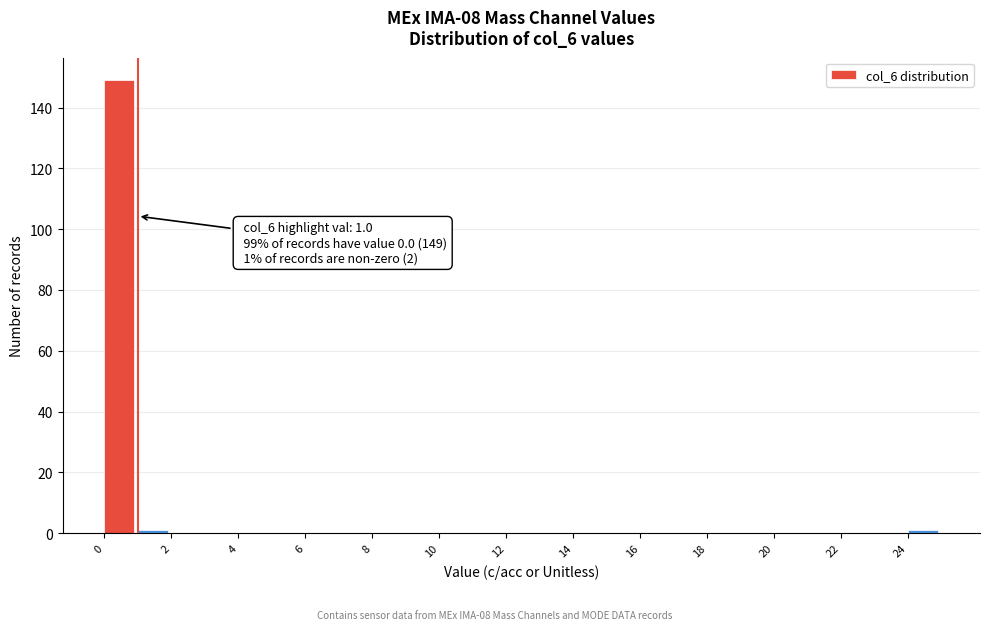

Which range on the x-axis has the tallest bar?

0 to 1